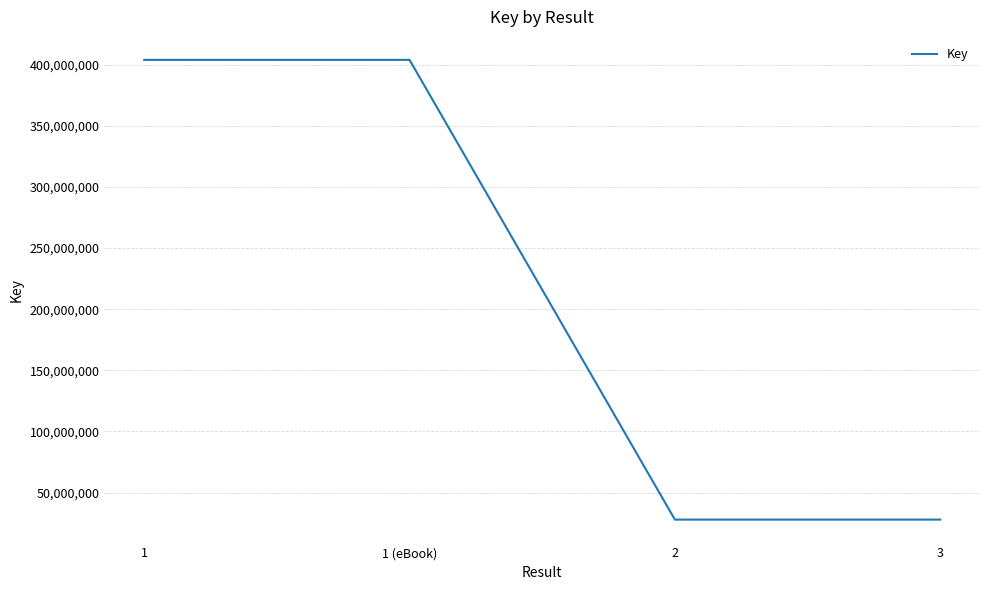

Where is the data nearest to the value 215880327?

3